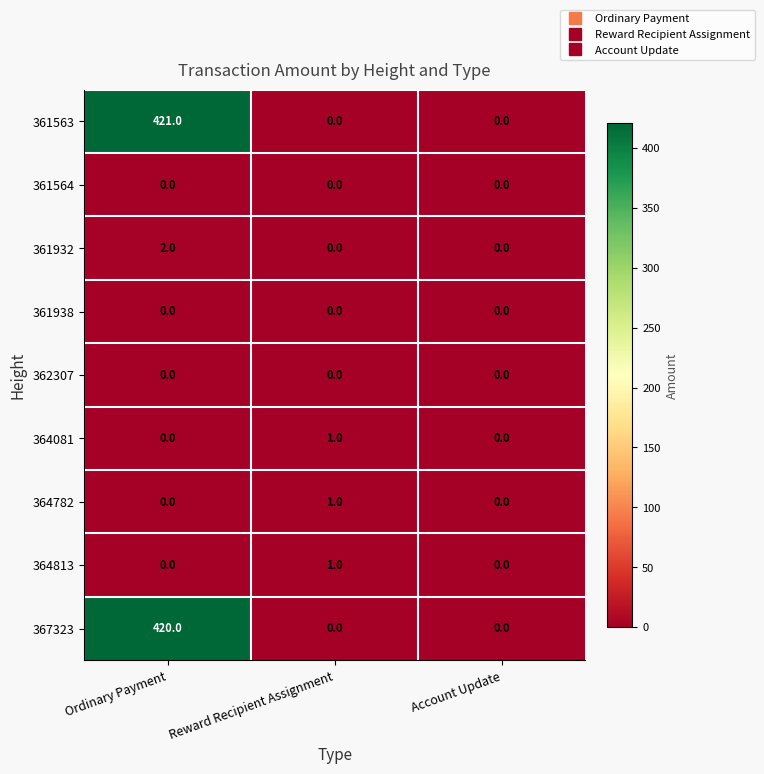

Which series changed the most between Ordinary Payment and Reward Recipient Assignment?

361563